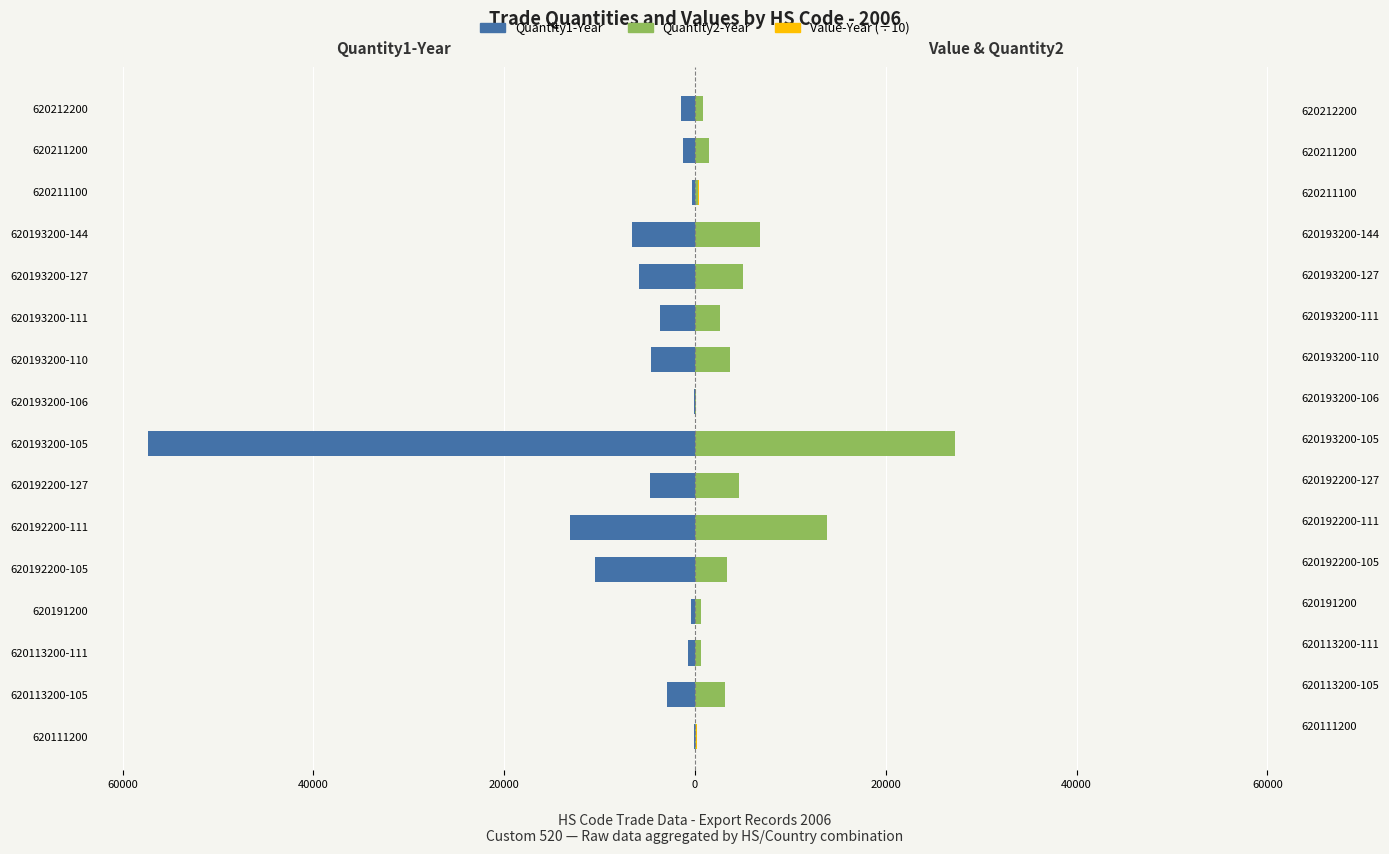

The value of Value-Year at 620191200 is 123.1. True or false?

False